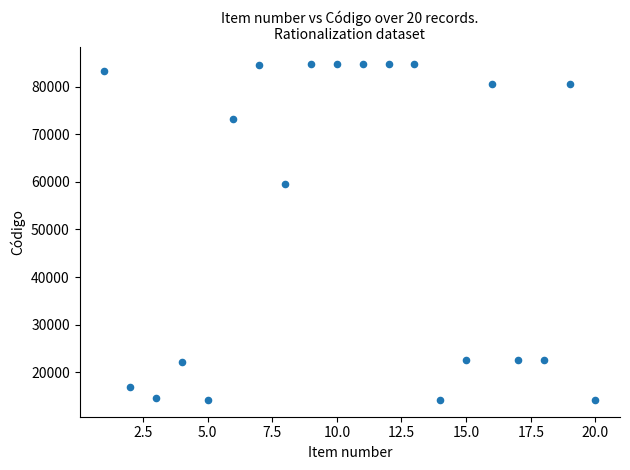

What Y value in the scatter plot is closest to 49472?

59570